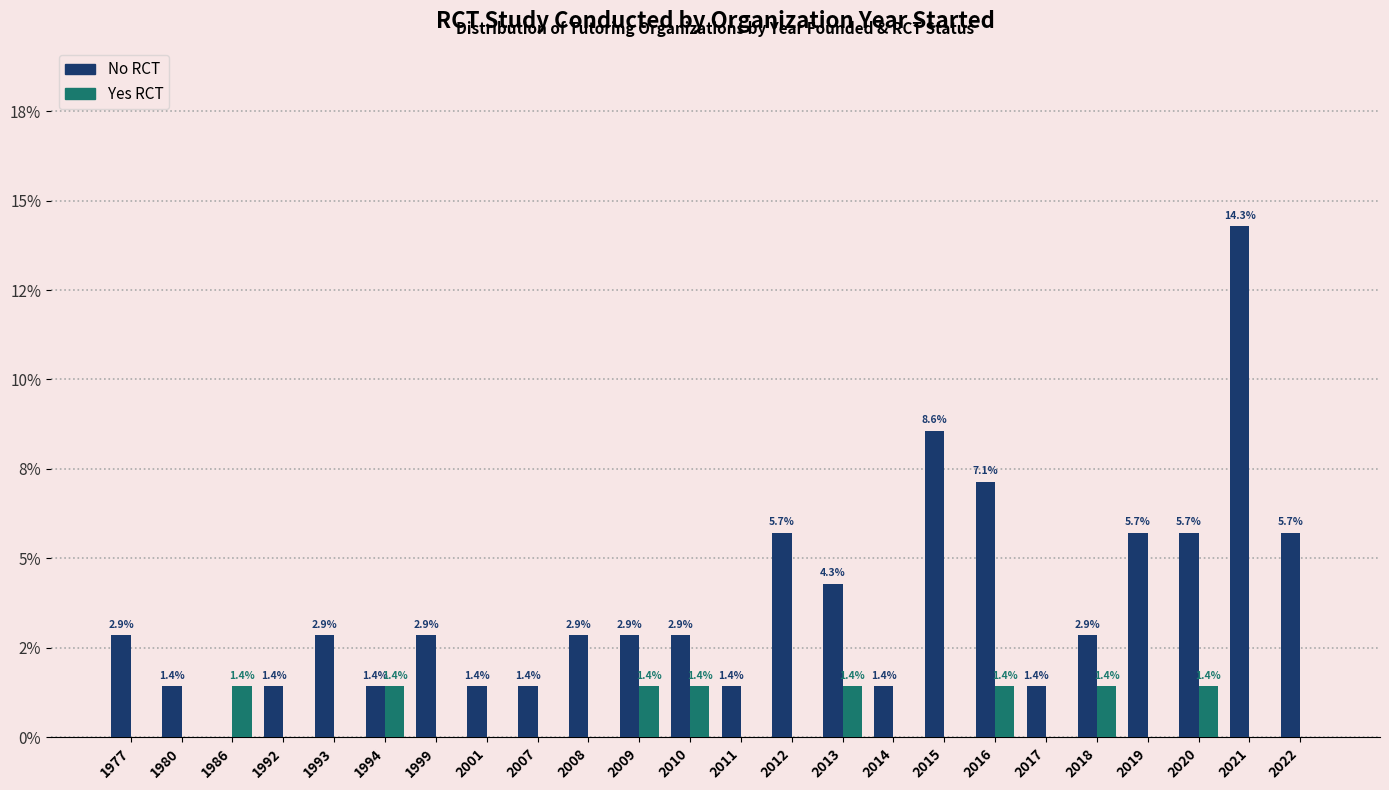

Reading right to left, extract all data points from this chart.

No: 5.7	14.3	5.7	5.7	2.9	1.4	7.1	8.6	1.4	4.3	5.7	1.4	2.9	2.9	2.9	1.4	1.4	2.9	1.4	2.9	1.4	0.0	1.4	2.9
Yes: 0.0	0.0	1.4	0.0	1.4	0.0	1.4	0.0	0.0	1.4	0.0	0.0	1.4	1.4	0.0	0.0	0.0	0.0	1.4	0.0	0.0	1.4	0.0	0.0